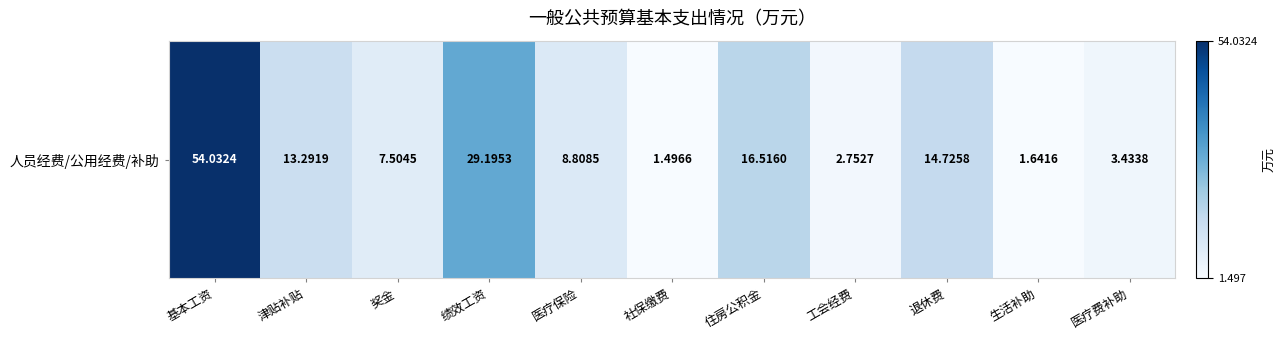

How many values are below 8?

5